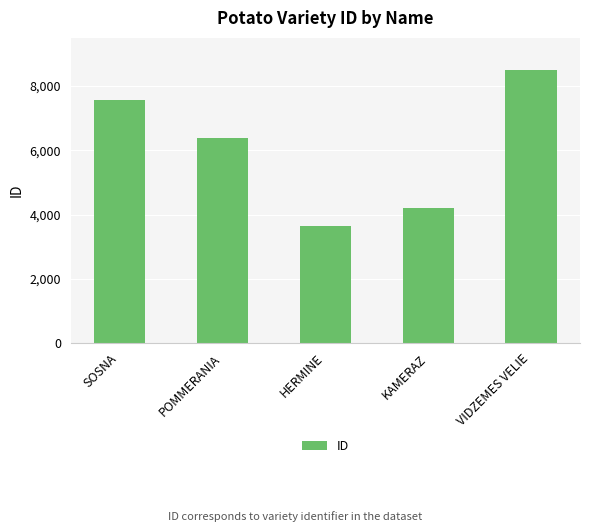

What is the sum of all values?

30304